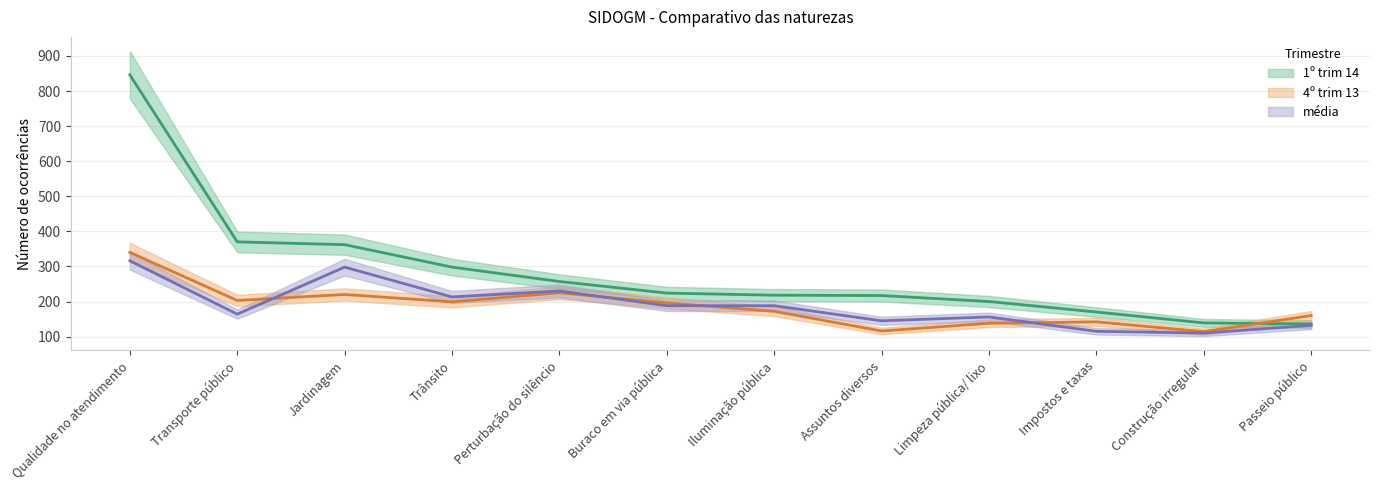

Reading left to right, extract all data points from this chart.

1º trim 14: 846	370	362	298	257	224	218	217	200	170	139	136
4º trim 13: 340	203	220	199	225	196	172	116	138	142	114	160
média: 316	164	298	213	230	188	188	145	156	115	110	132